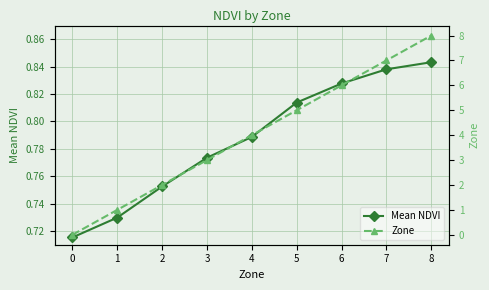

Reading left to right, what are all the values shown in this chart?

Mean NDVI: 0=0.7	1=0.7	2=0.8	3=0.8	4=0.8	5=0.8	6=0.8	7=0.8	8=0.8
Zone: 0=0.0	1=1.0	2=2.0	3=3.0	4=4.0	5=5.0	6=6.0	7=7.0	8=8.0